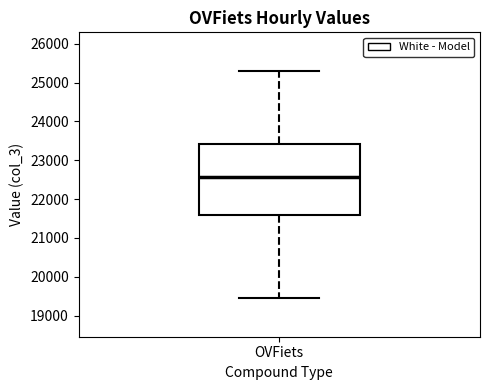

Where does the lower whisker of the box for OVFiets end on the y-axis? The values are not printed on the chart, so give them approximately, as read against the axis.

19500